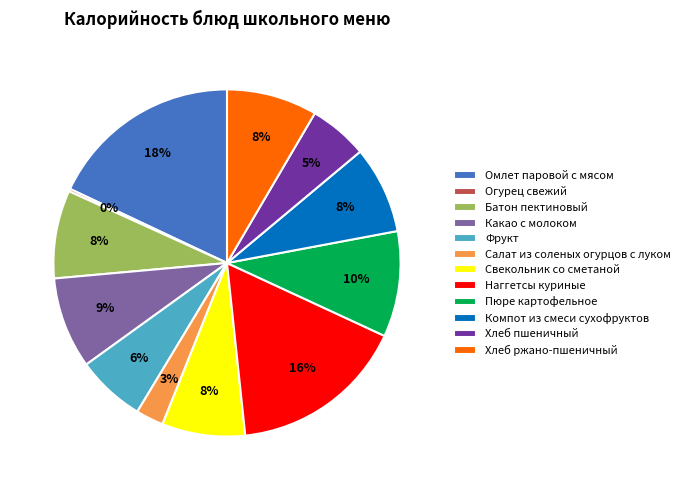

To the nearest percent, what percentage of the pie is Хлеб пшеничный?

5%